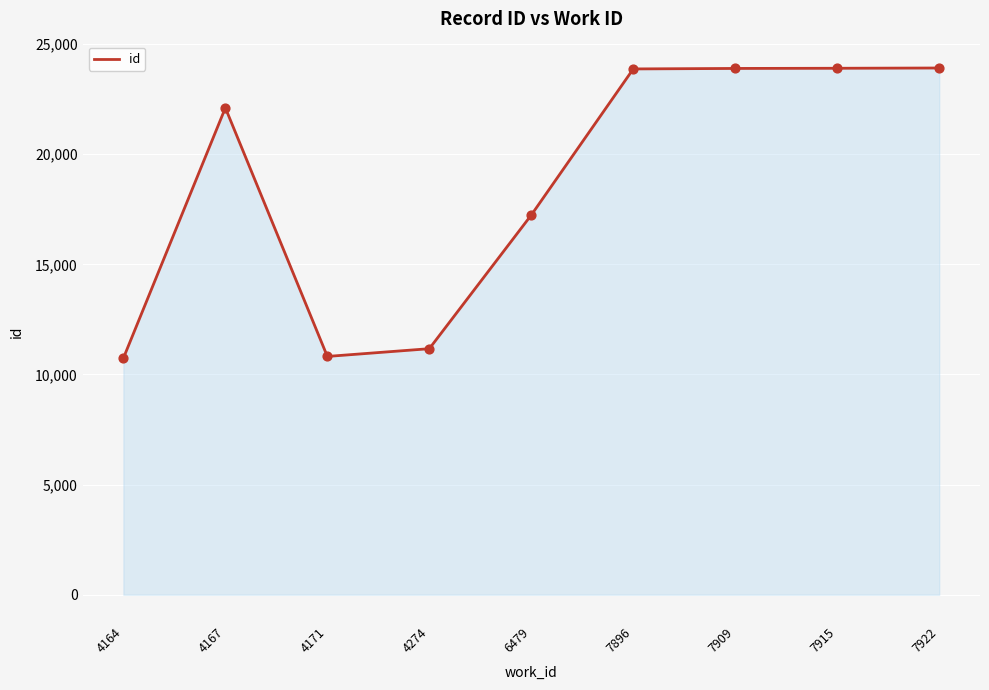

Approximately how many times larger is the value at 4167 compared to 7909?

0.9